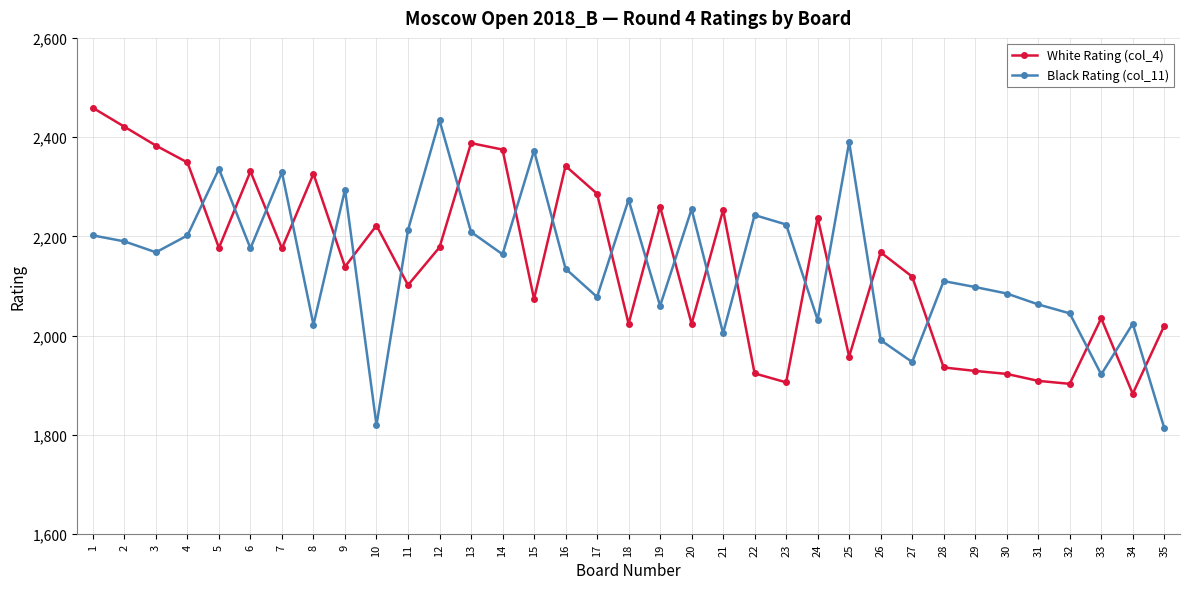

At which category does White Rating (col_4) reach its first local peak?

6